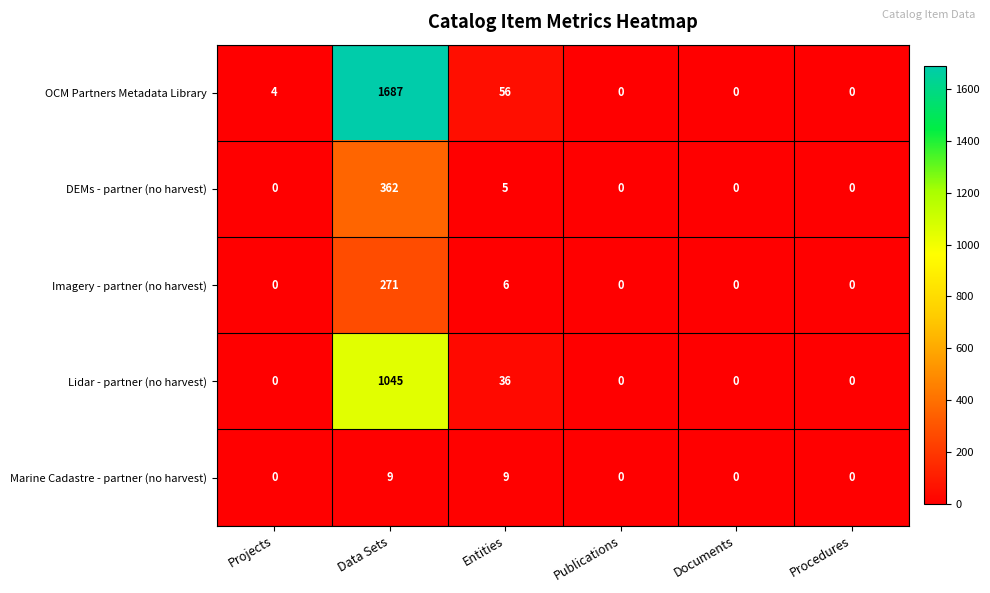

Reading right to left, extract all data points from this chart.

OCM Partners Metadata Library: 0	0	0	56	1687	4
DEMs - partner (no harvest): 0	0	0	5	362	0
Imagery - partner (no harvest): 0	0	0	6	271	0
Lidar - partner (no harvest): 0	0	0	36	1045	0
Marine Cadastre - partner (no harvest): 0	0	0	9	9	0